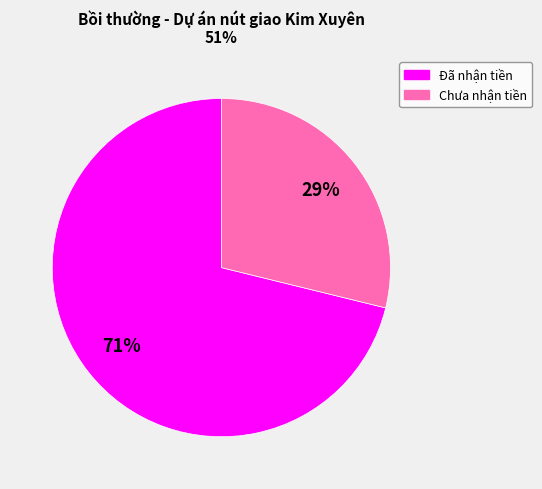

To the nearest percent, what is the average slice percentage?

50%